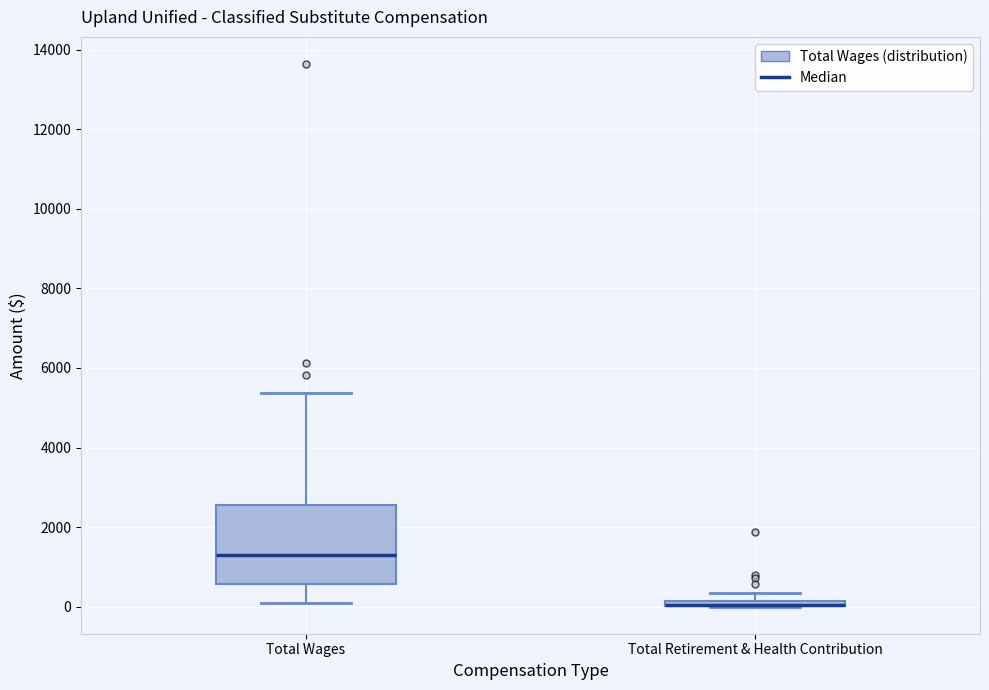

Where does the upper whisker of the box for Total Wages end on the y-axis? The values are not printed on the chart, so give them approximately, as read against the axis.

5400